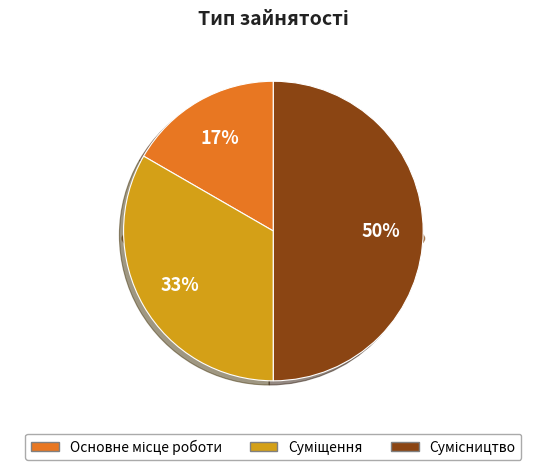

How many segments does this pie chart have?

3